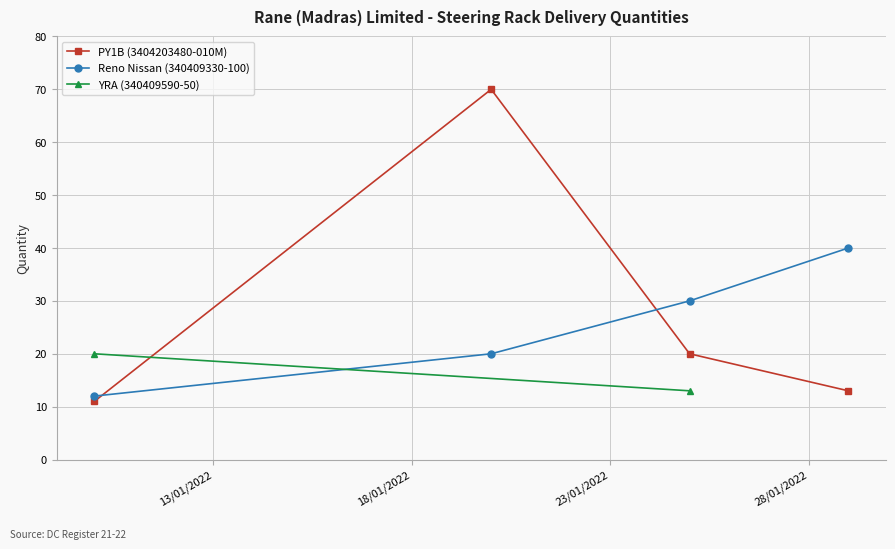

Which series ends up on top after the final intersection of Reno Nissan (340409330-100) and PY1B (3404203480-010M)?

Reno Nissan (340409330-100)